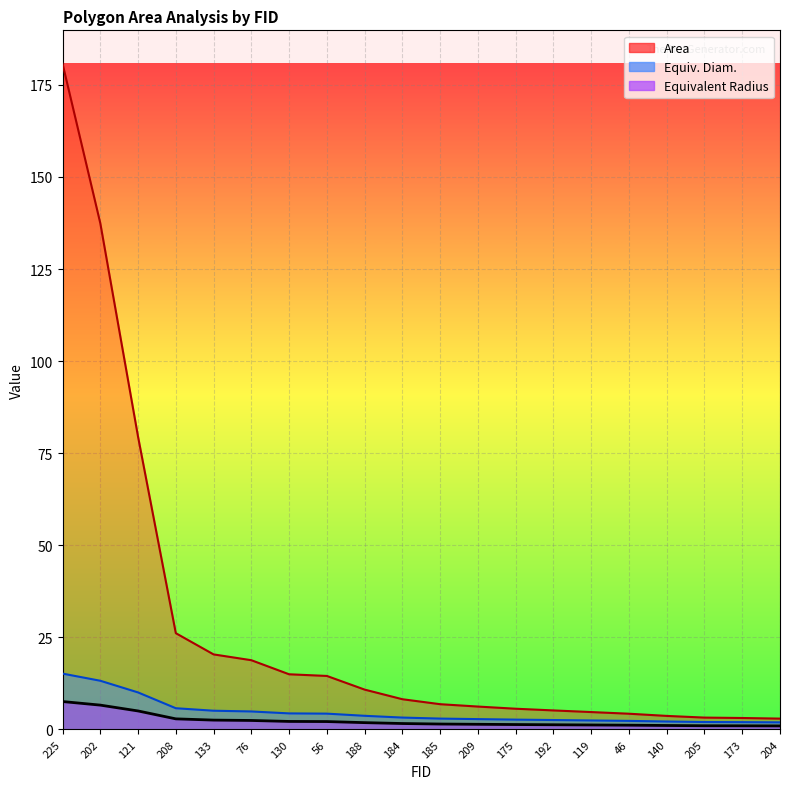

What is the label of the 8th point from the right?

175